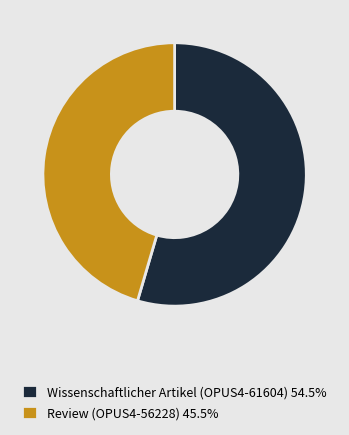

What is the ratio of the value at Wissenschaftlicher Artikel (OPUS4-61604) 54.5% to the value at Review (OPUS4-56228) 45.5%?

1.2